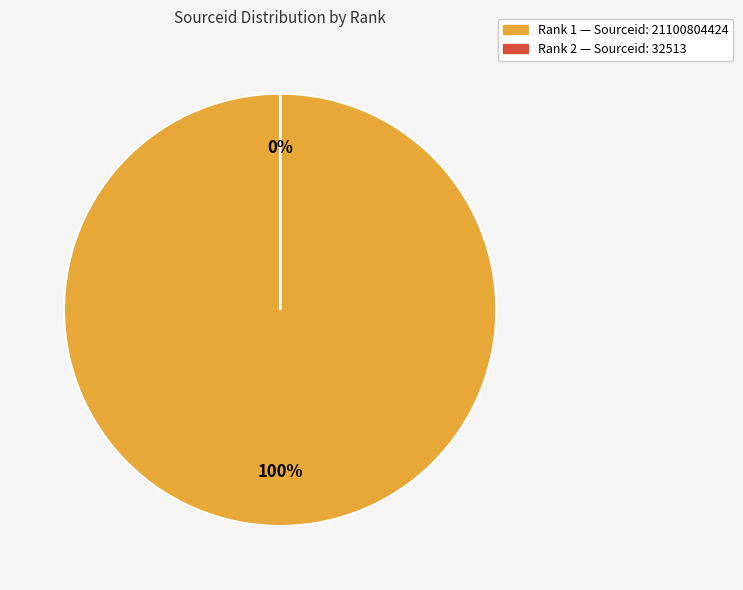

Rank the categories by value from lowest to highest.

2, 1